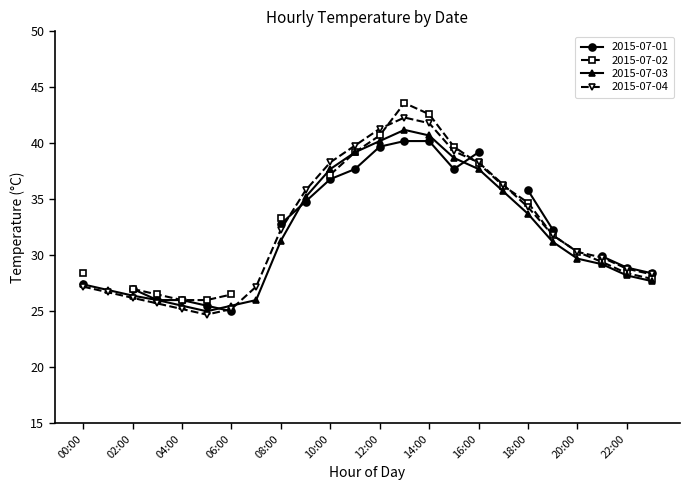

How many data points in 2015-07-04 are above 31?

12